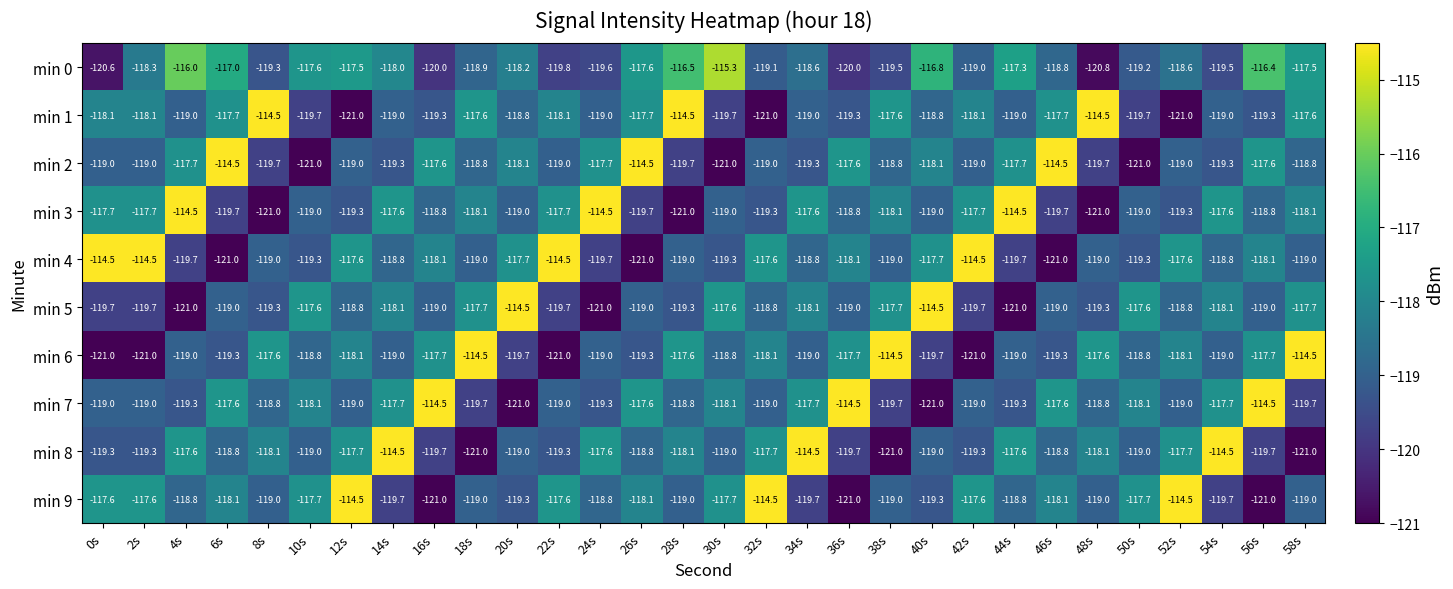

What is the total value across all series at 24s?

-1186.2